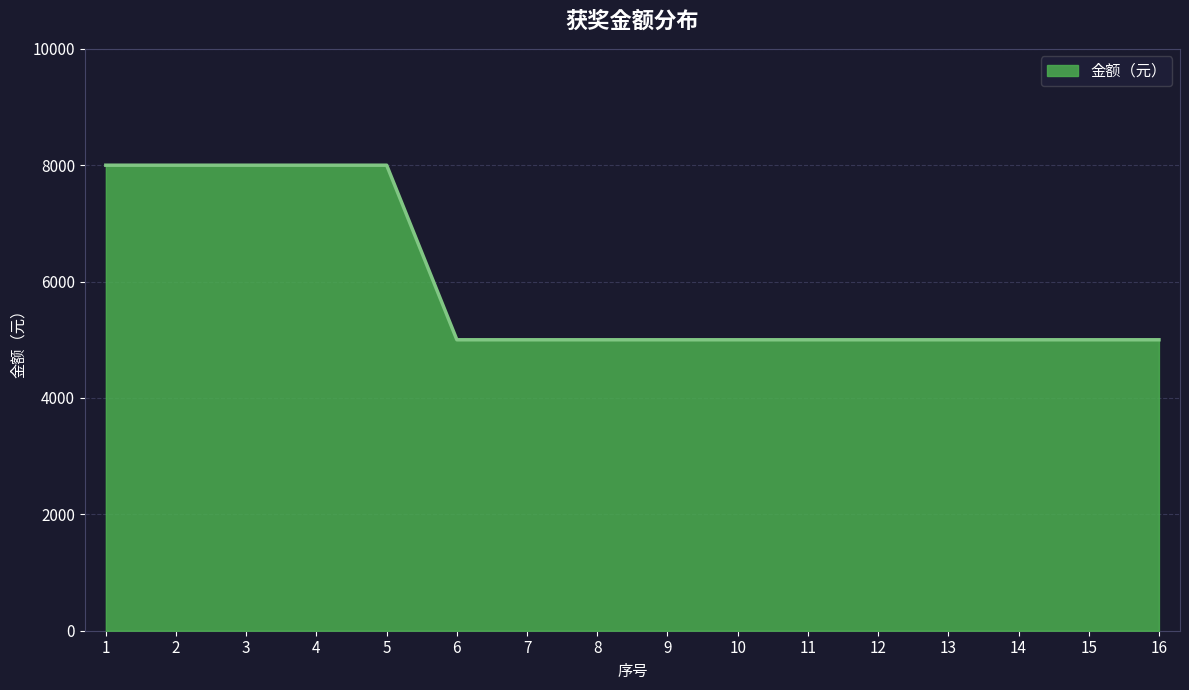

The value at 6 is 5000. True or false?

True